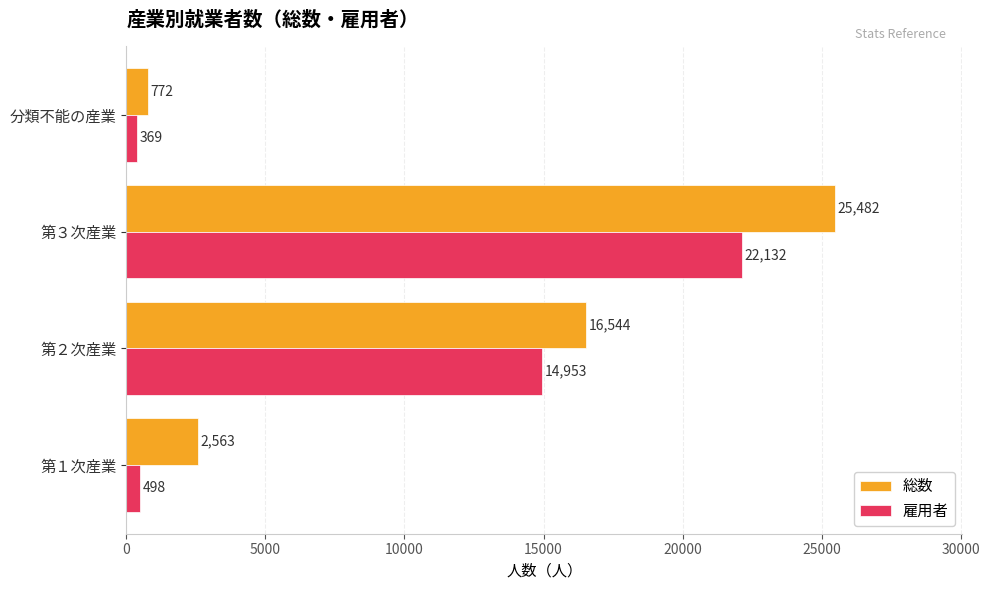

At which label is 総数 closest to 13127?

第２次産業